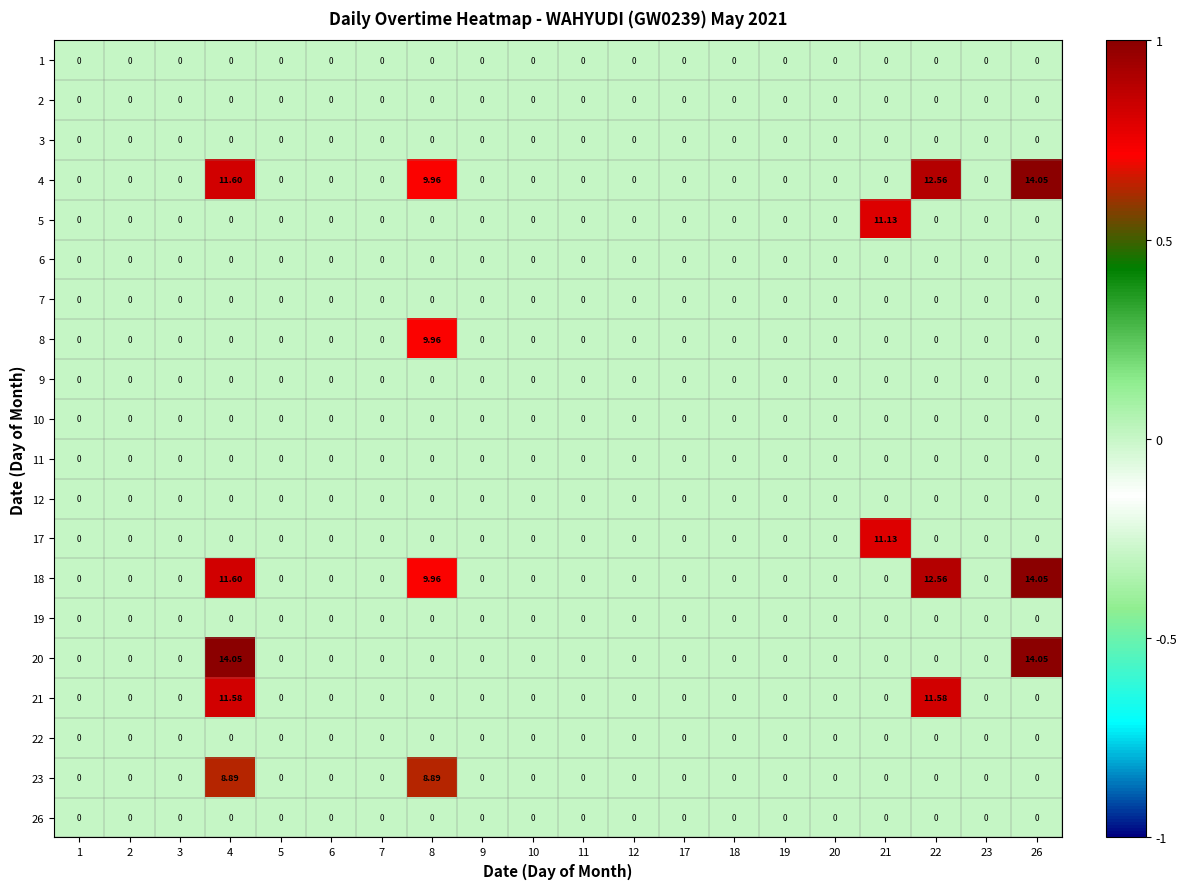

Count the number of categories in the chart.

20